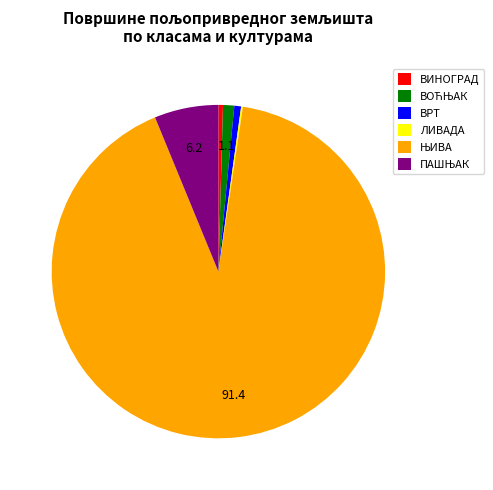

True or false: ВИНОГРАД accounts for 7% of the total.

False